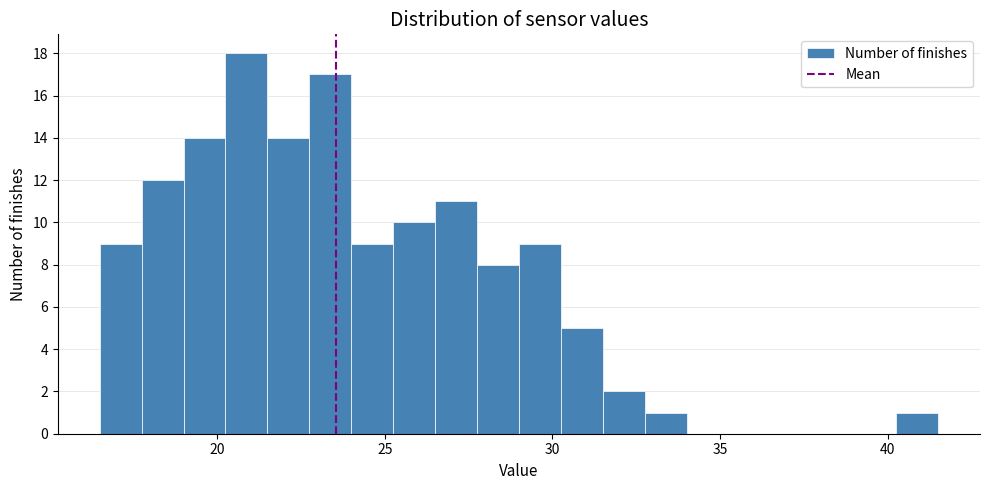

Read against the x-axis, roughly where is the centre of the tallest bar?

21.0